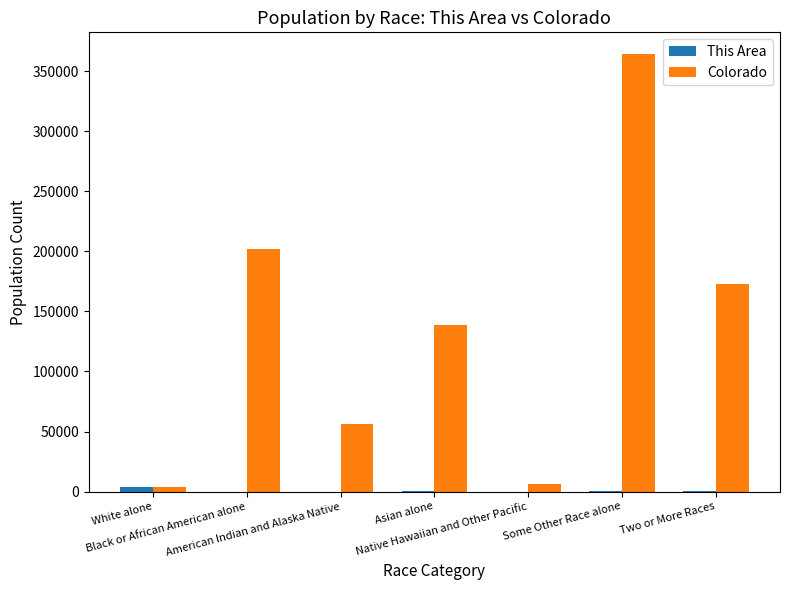

Count the number of categories in the chart.

7